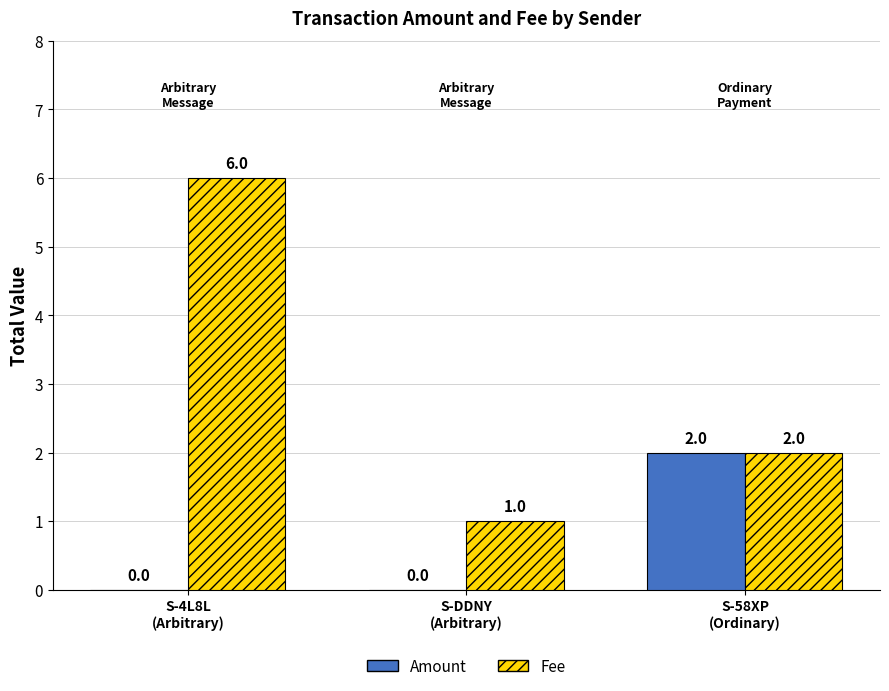

What is the average value of the Amount series?

1